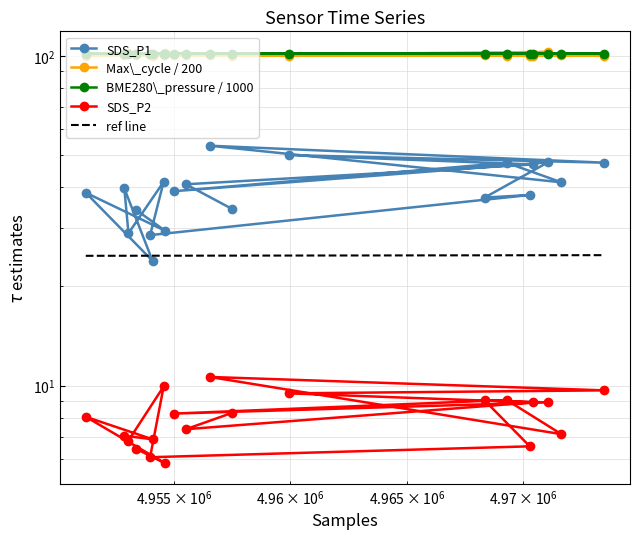

Which series has the widest spread of values?

SDS_P1